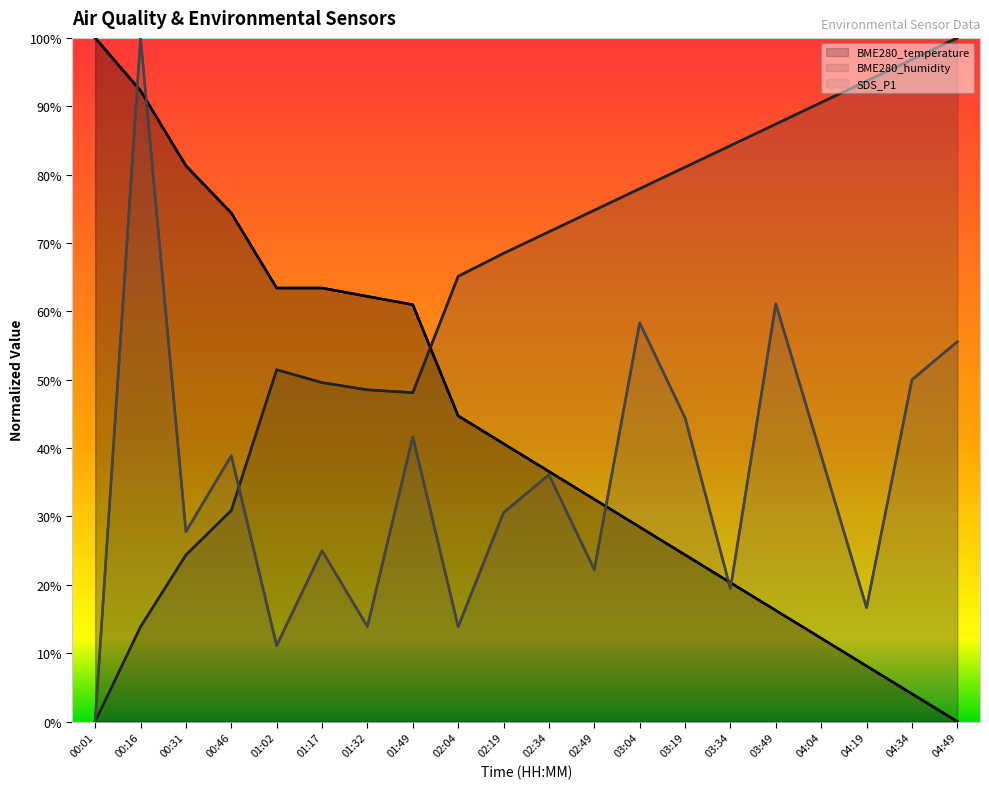

How many lines are shown in the chart?

3